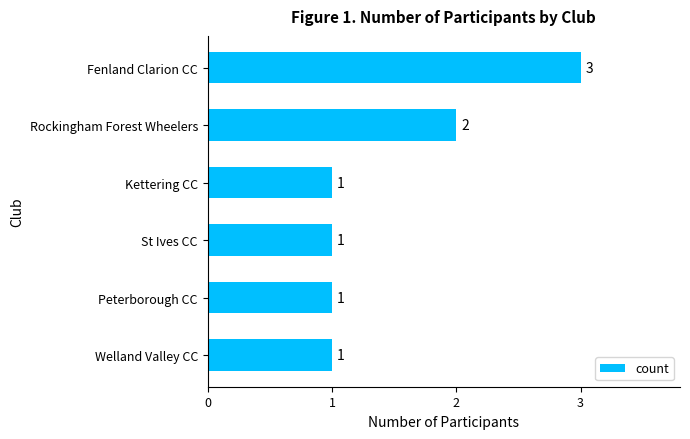

What is the change in value from St Ives CC to Rockingham Forest Wheelers?

+1